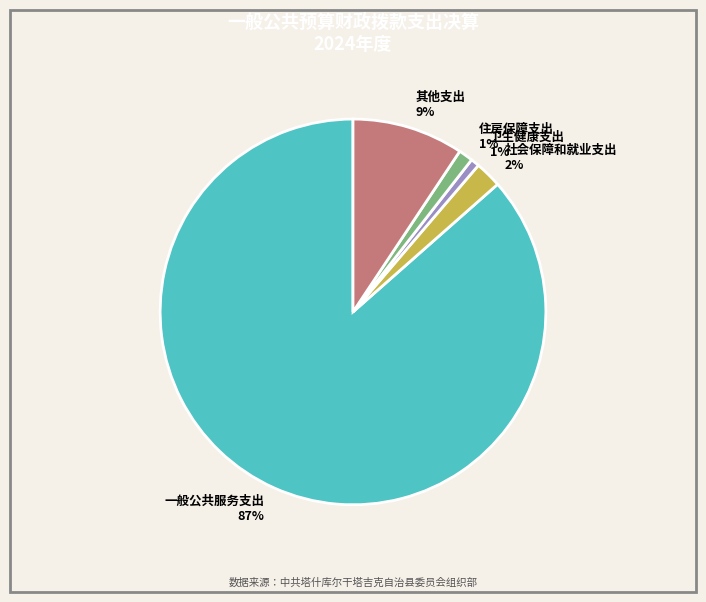

Which category accounts for the majority?

一般公共服务支出